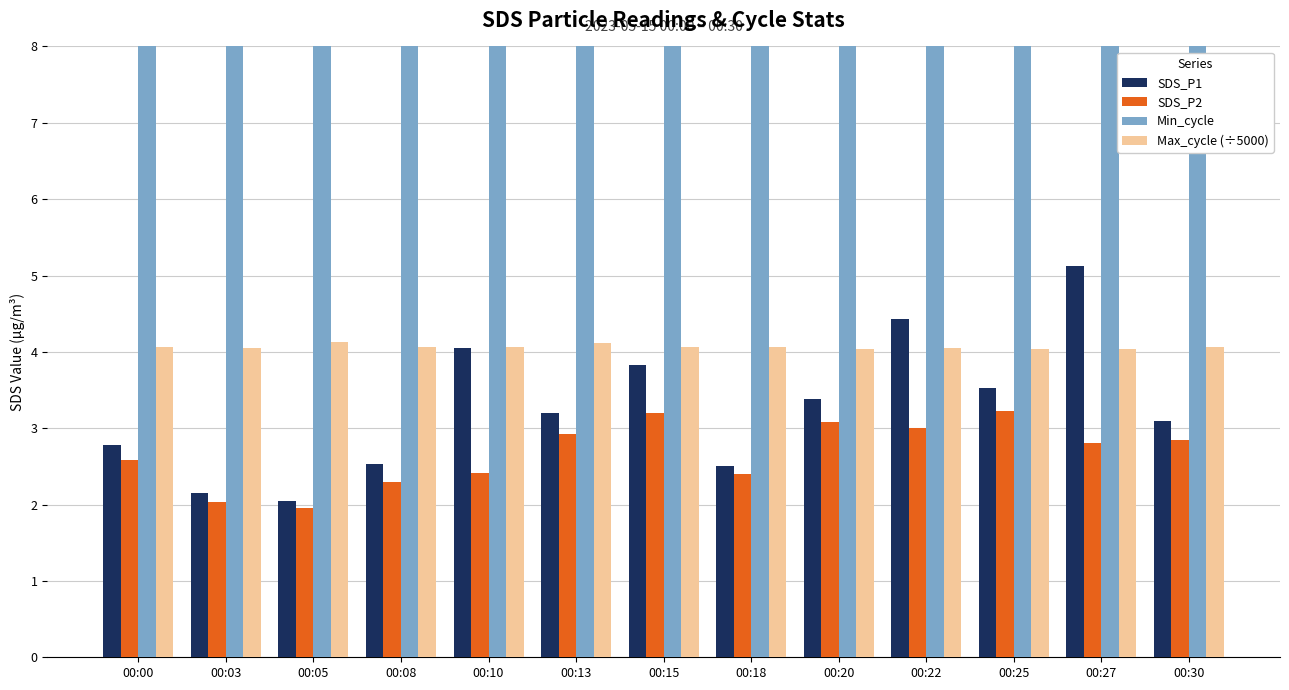

What is the value of the SDS_P2 bar at the 7th from the left?

3.2